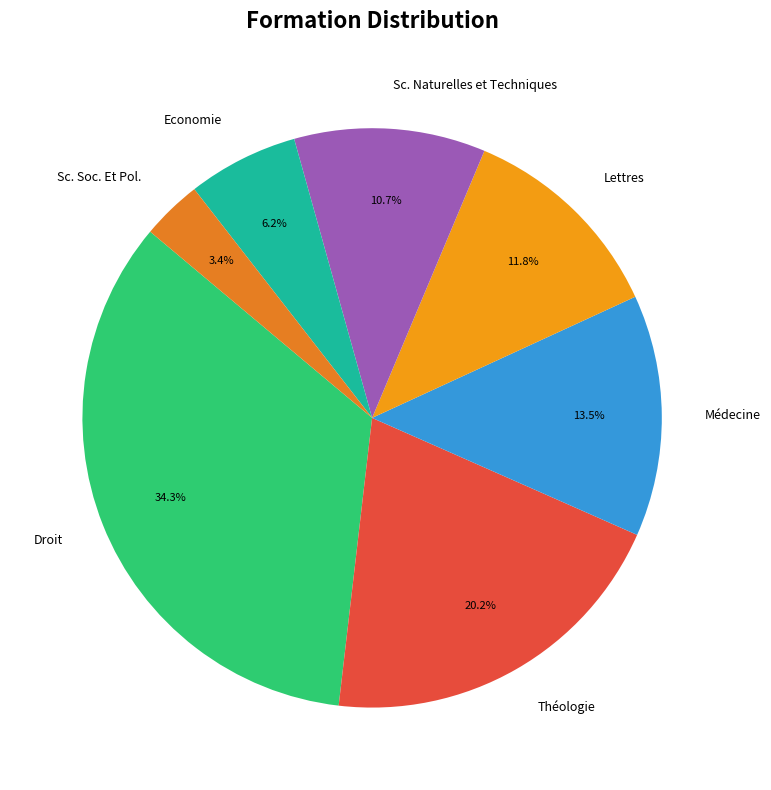

To the nearest percent, what is the average slice percentage?

14%